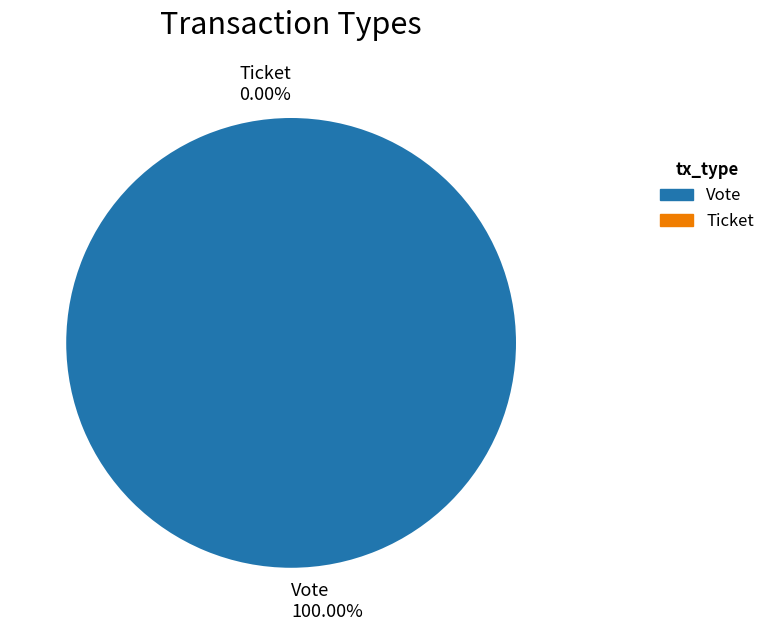

True or false: Ticket accounts for 0% of the total.

True